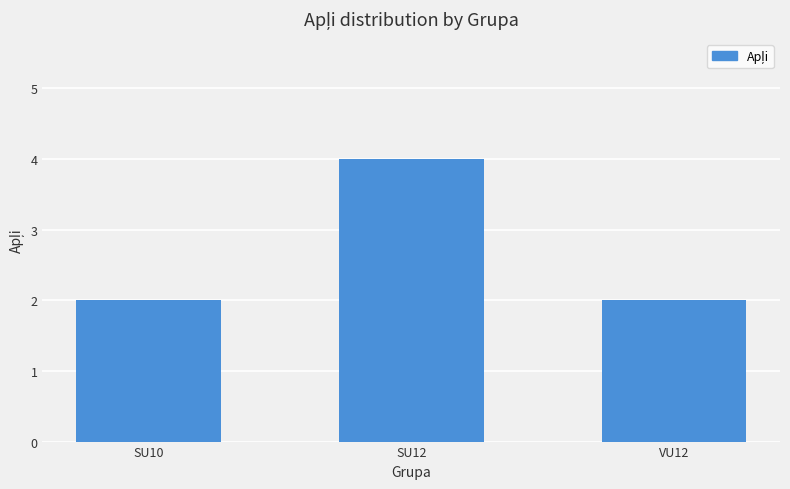

What is the label of the 2nd bar from the left?

SU12